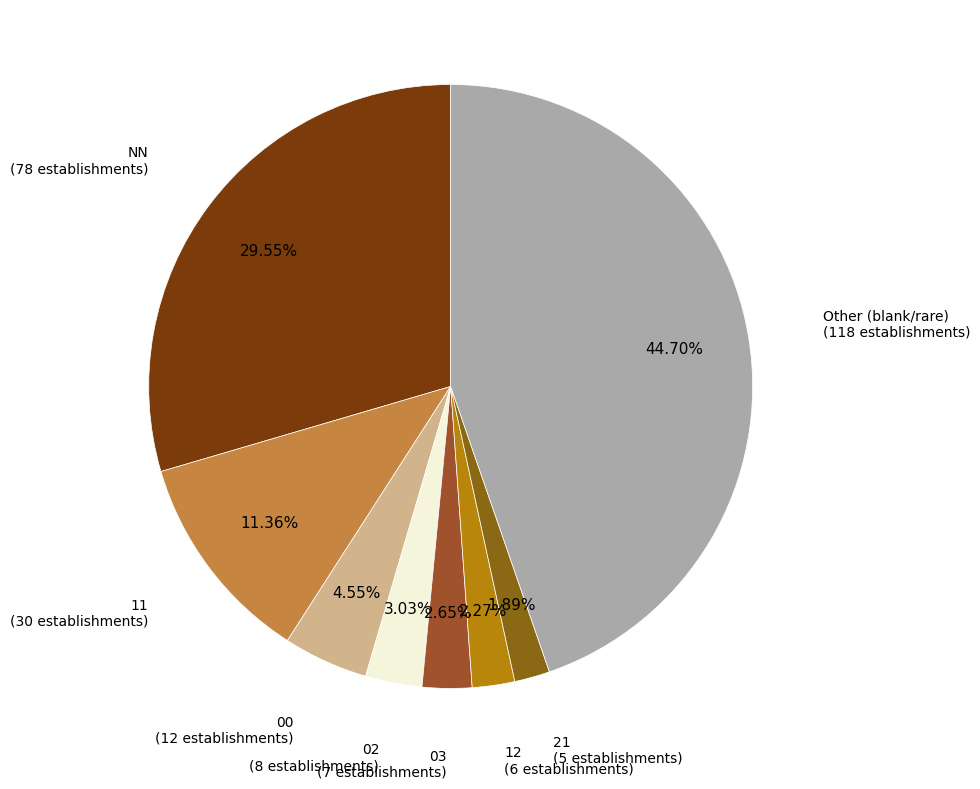

To the nearest percent, what is the average slice percentage?

12%